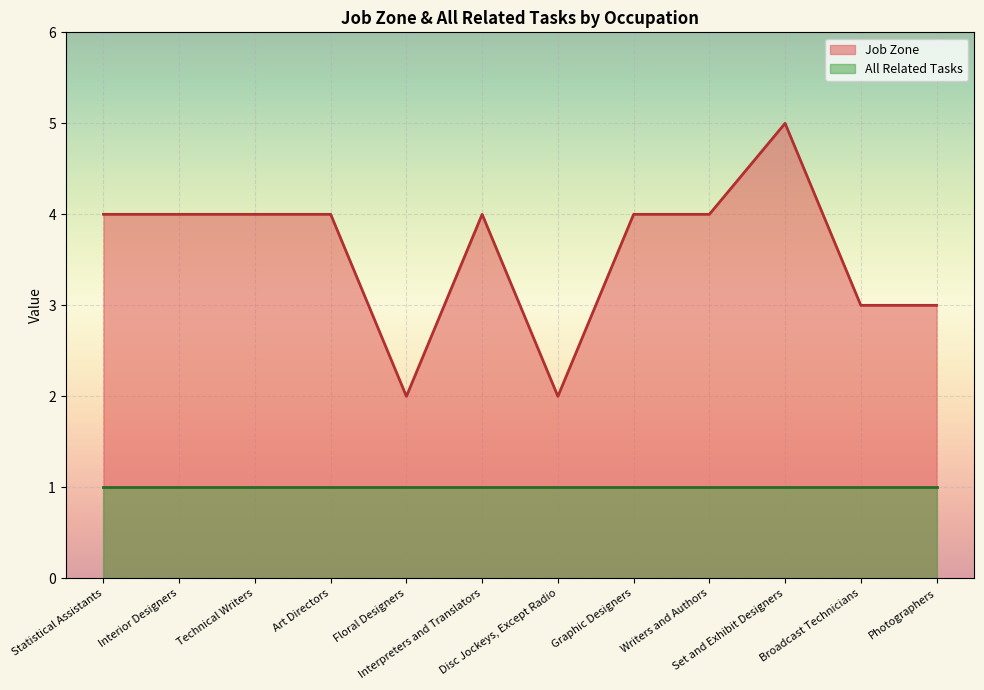

Reading right to left, list all the values displayed in this chart.

3	3	5	4	4	2	4	2	4	4	4	4